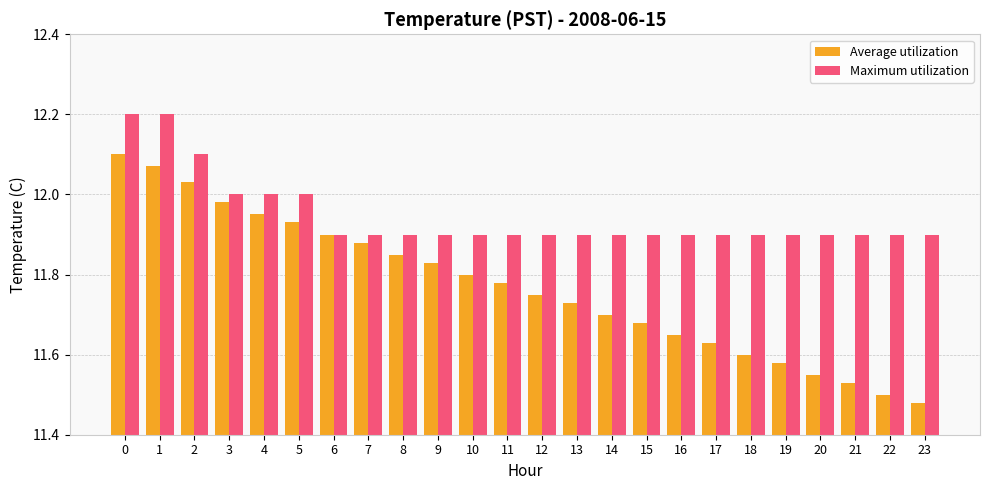

True or false: Maximum utilization has a value of 19.1 at 17.

False